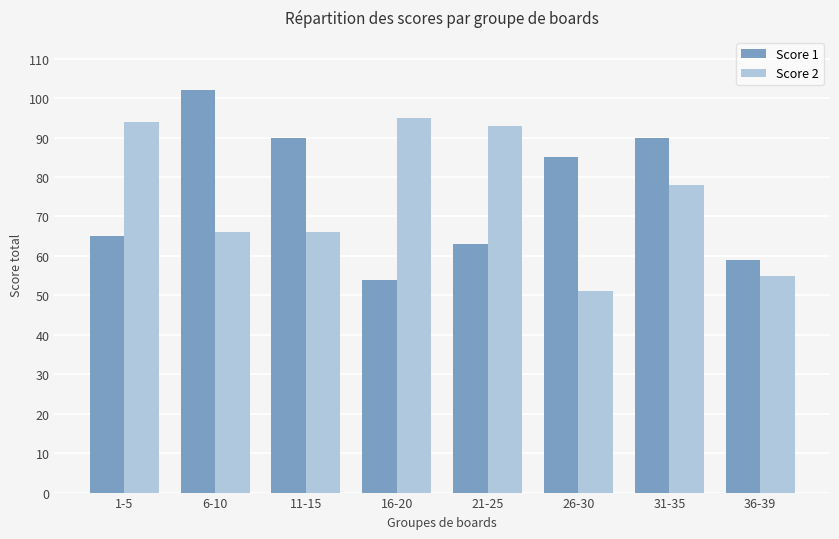

Is it true that Score 1 equals 63 at 21-25?

True